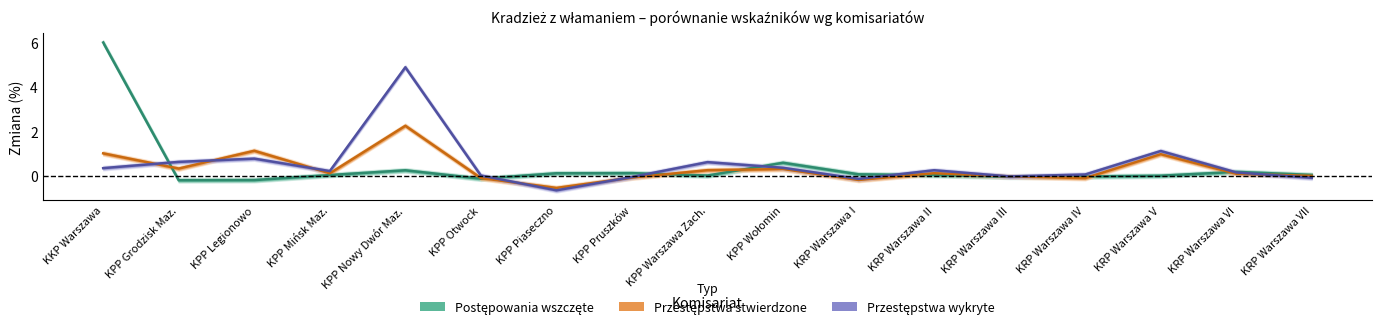

What are all the series names shown in the legend?

Postępowania wszczęte, Przestępstwa stwierdzone, Przestępstwa wykryte